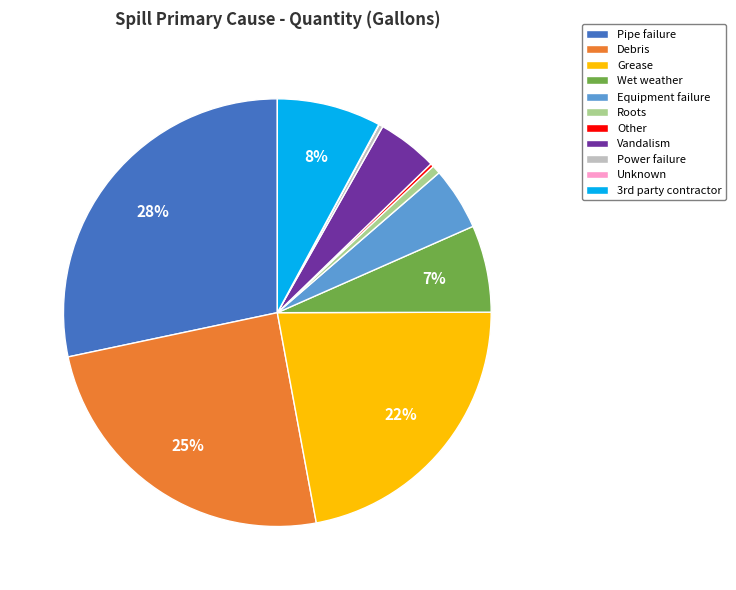

Between Pipe failure and Grease, which is larger?

Pipe failure